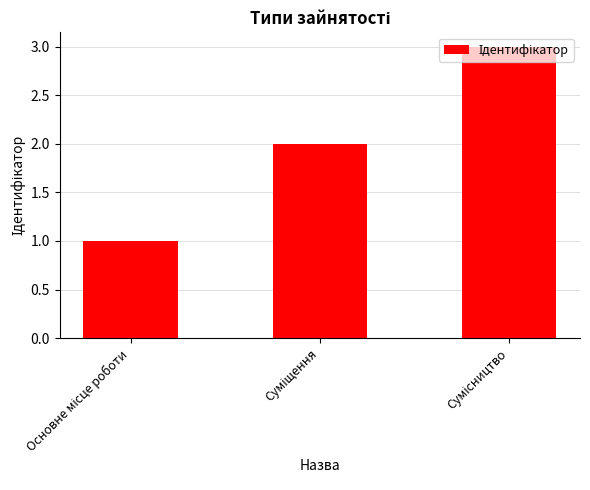

What is the greatest value displayed?

3